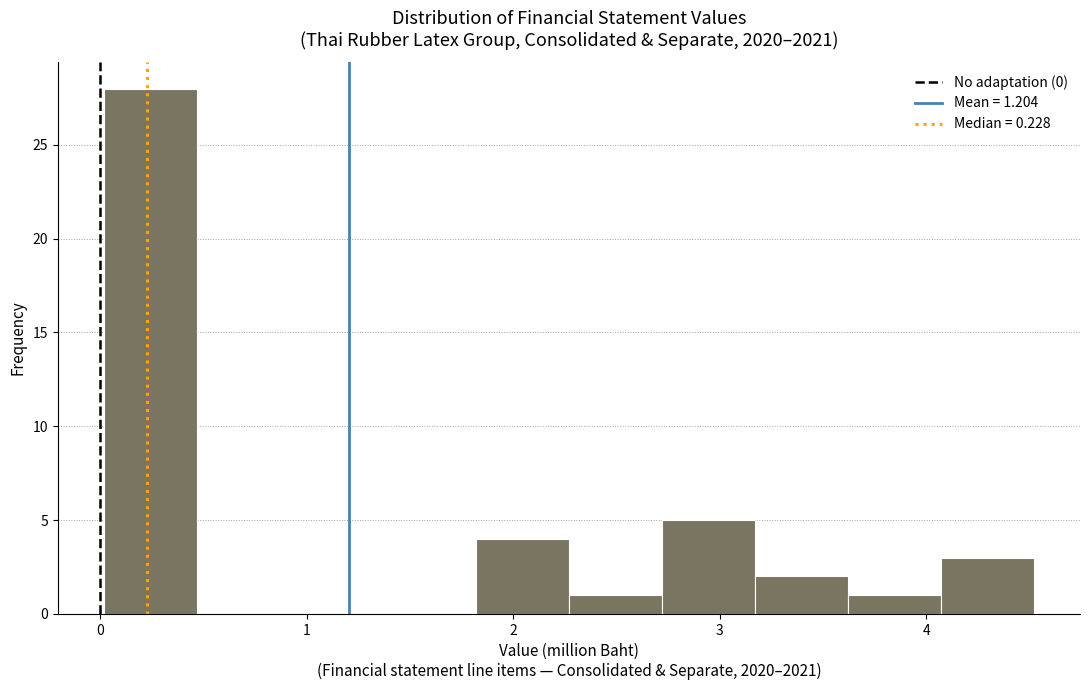

What is the height of the bar covering 3.2 to 3.6 on the x-axis? Neither the bar edges nor the heights are printed on the chart, so give them approximately, as read against the axes.

2